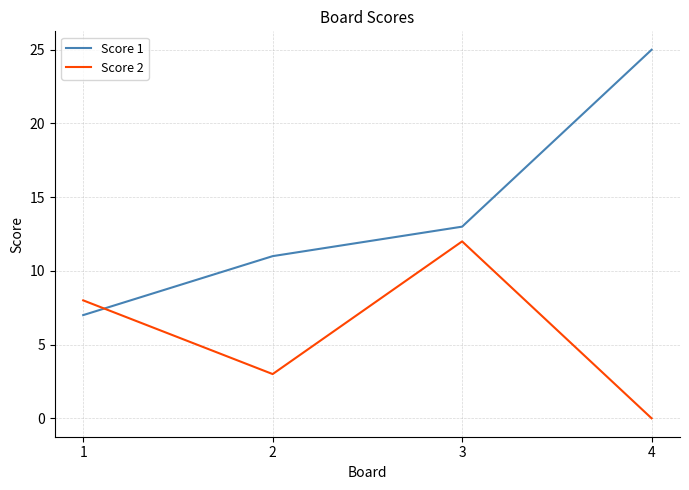

Between which two adjacent categories do Score 1 and Score 2 first intersect?

1 and 2